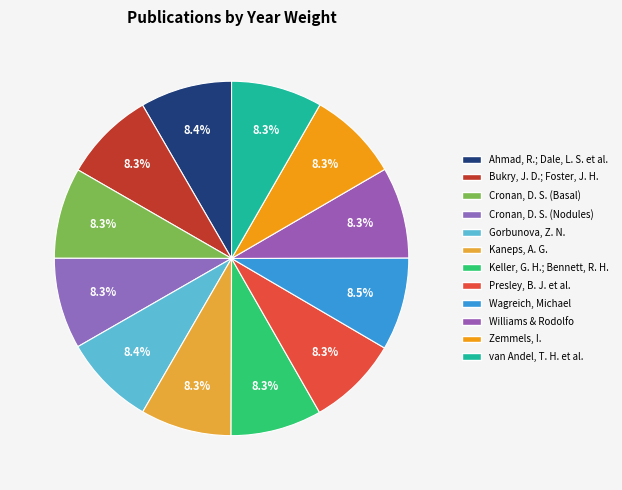

How many segments does this pie chart have?

12